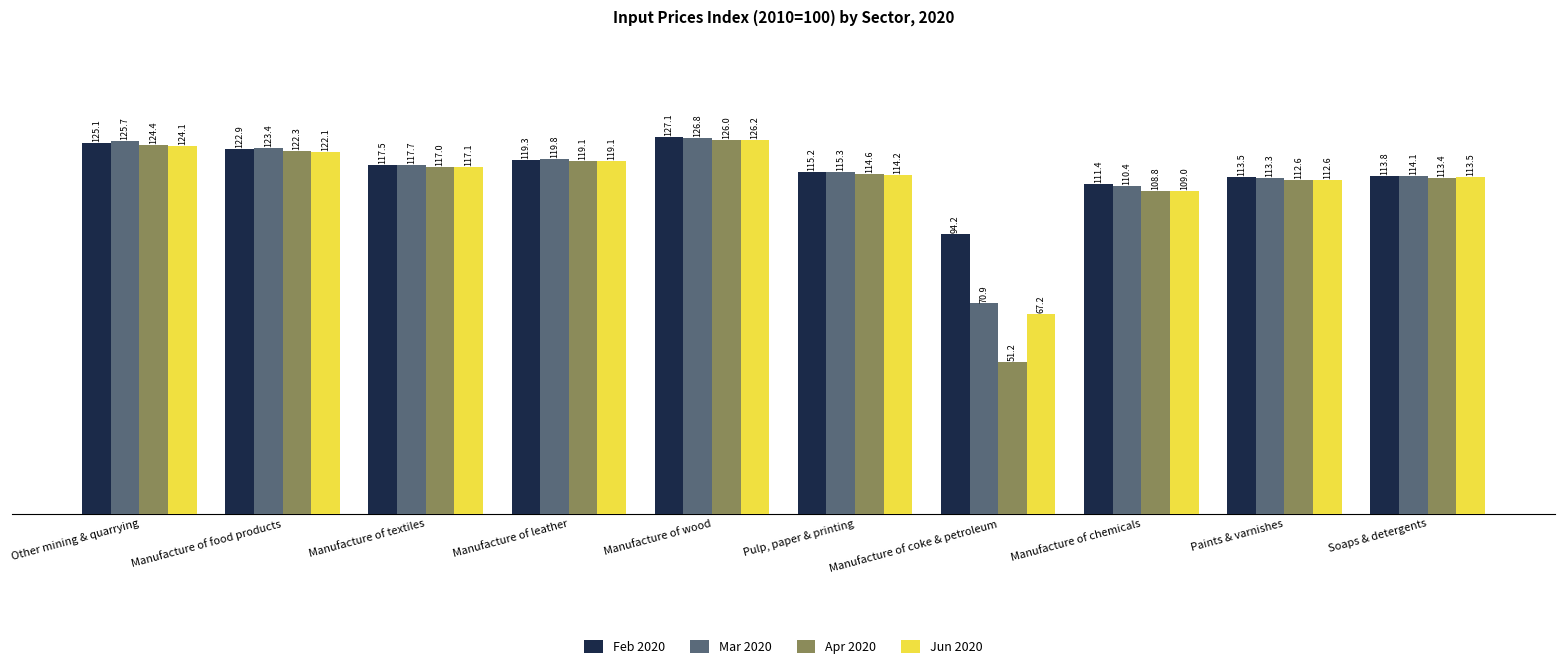

Which label corresponds to the largest value in the chart?

Manufacture of wood